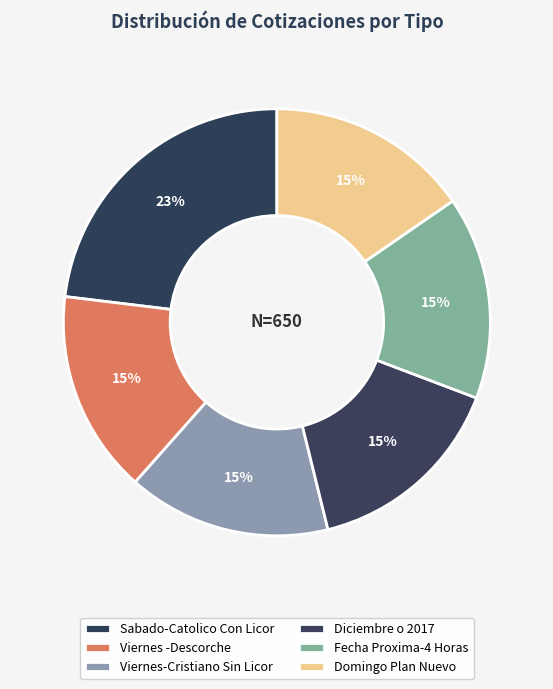

To the nearest percent, what is the combined percentage of Fecha Proxima-4 Horas and Domingo Plan Nuevo?

31%